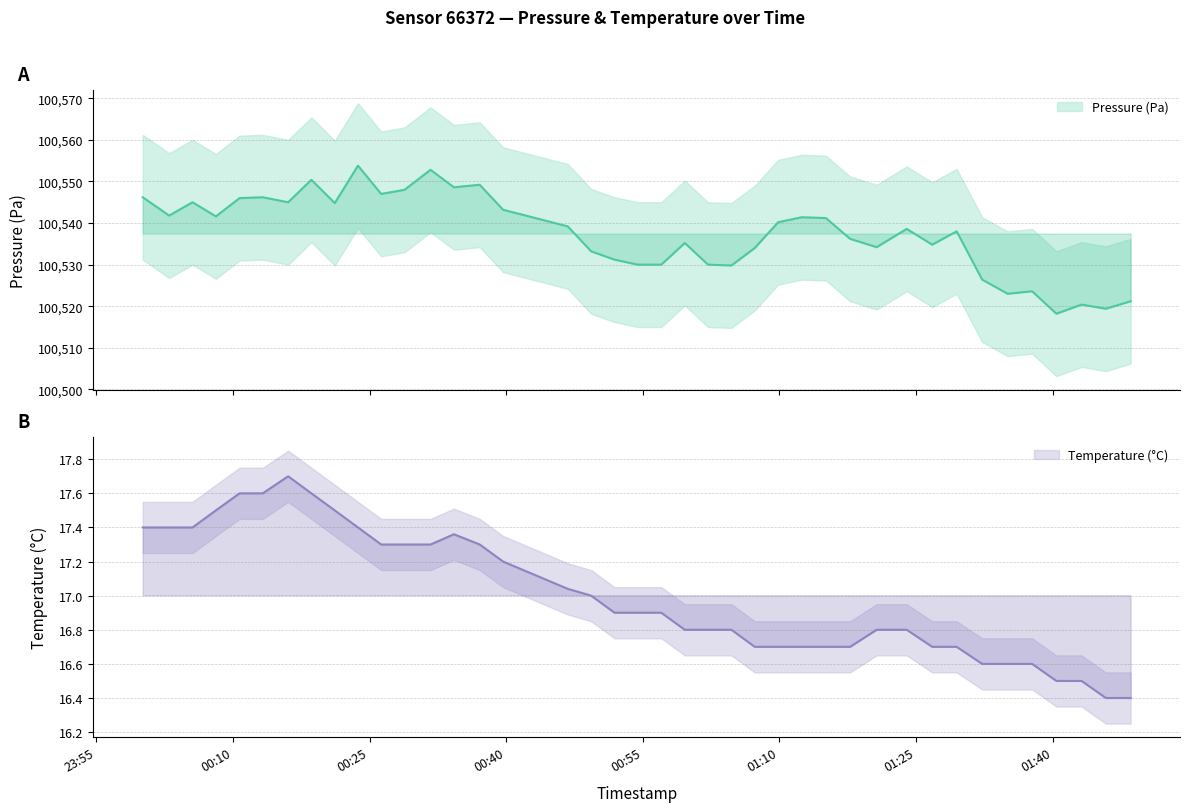

What is the label of the 4th point from the right?

2022-07-29T01:40:25